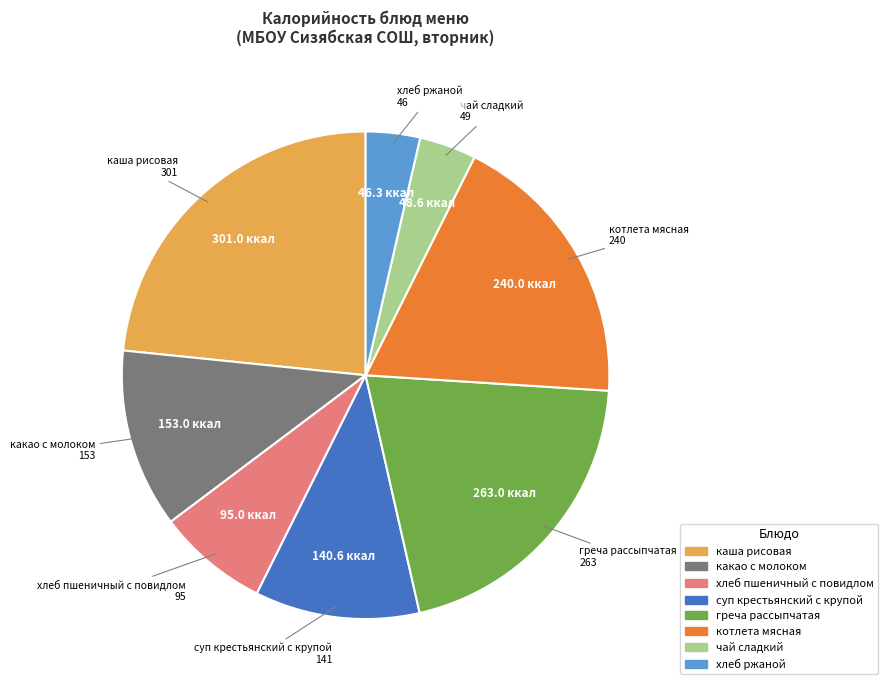

Combined, do хлеб ржаной and каша рисовая account for over 50%?

No